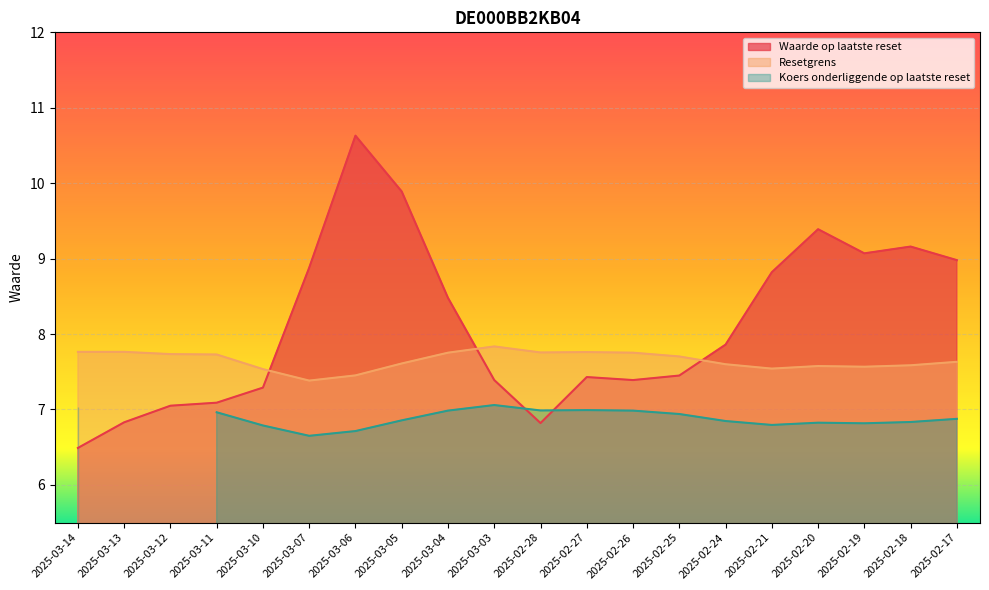

Which series ends up on top after the final intersection of Resetgrens and Waarde op laatste reset?

Waarde op laatste reset